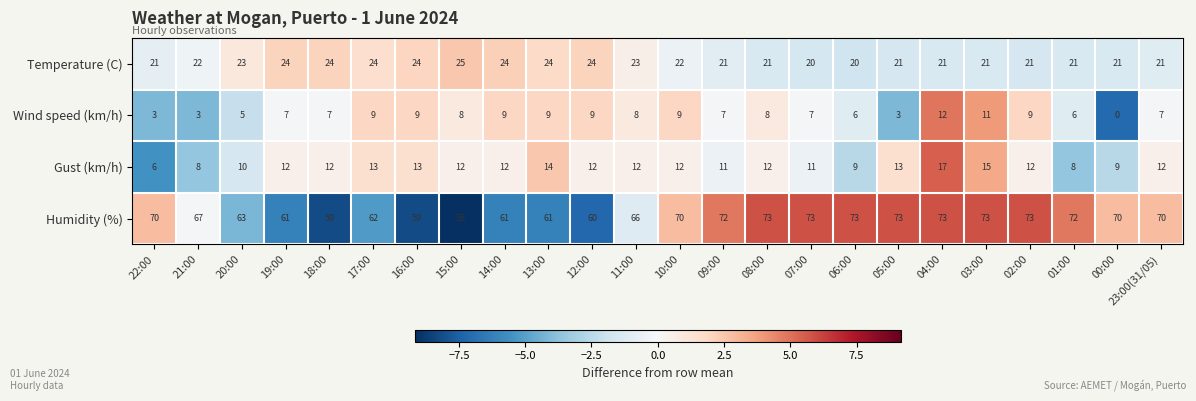

At 07:00, list the series in order from largest to smallest.

Humidity (%), Temperature (C), Gust (km/h), Wind speed (km/h)